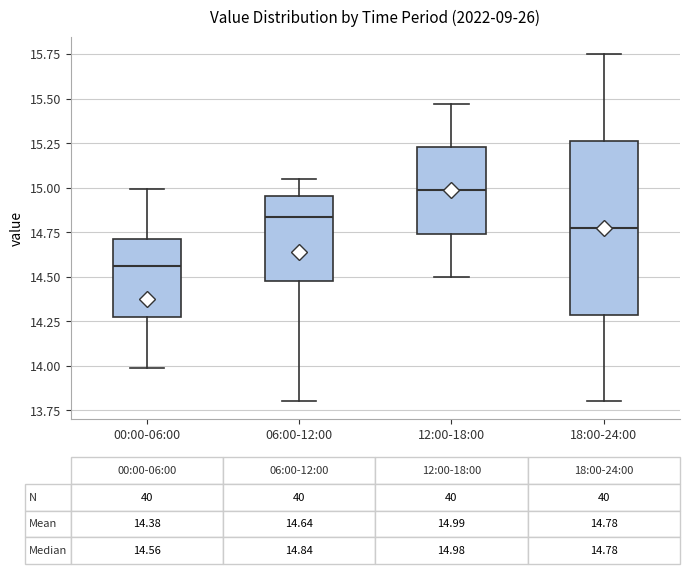

Which box's median line is the lowest?

00:00-06:00